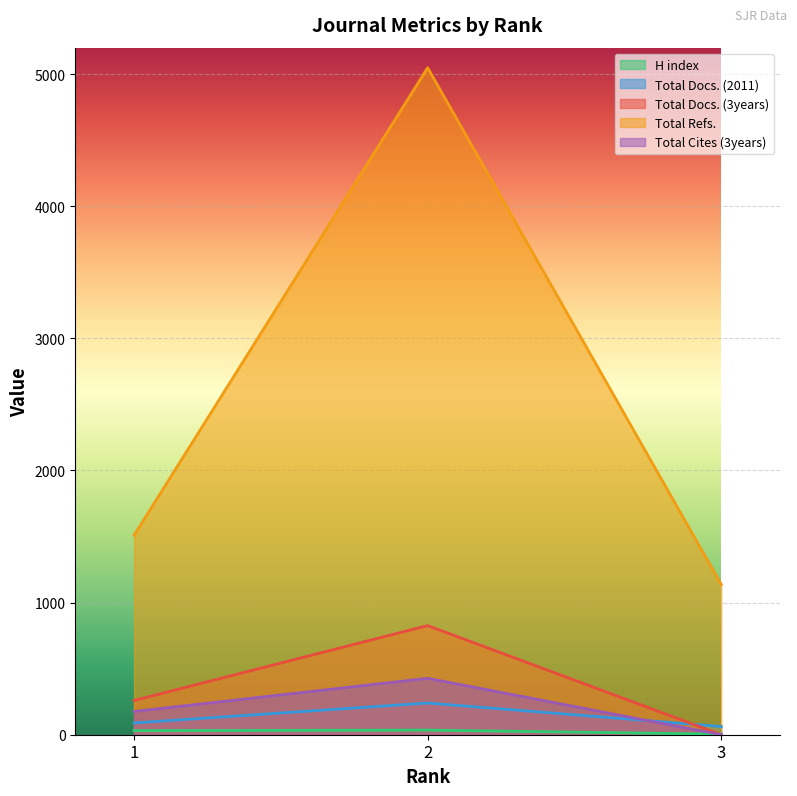

At how many categories does at least one series exceed 471?

3